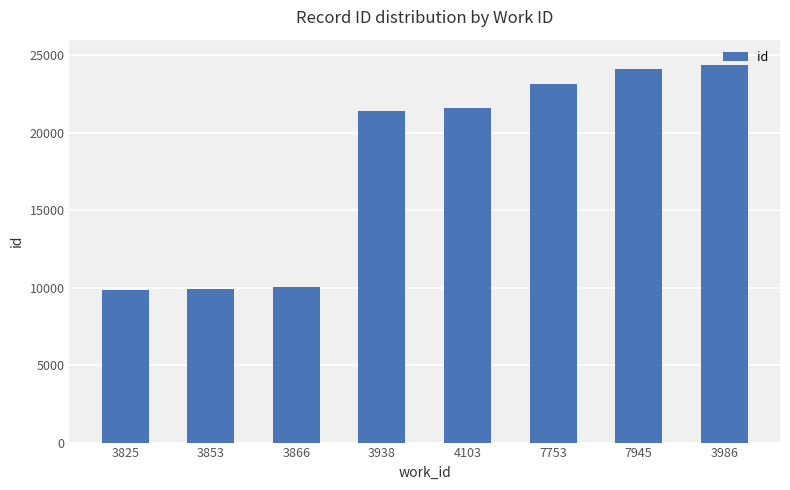

What is the label of the 2nd bar from the right?

7945